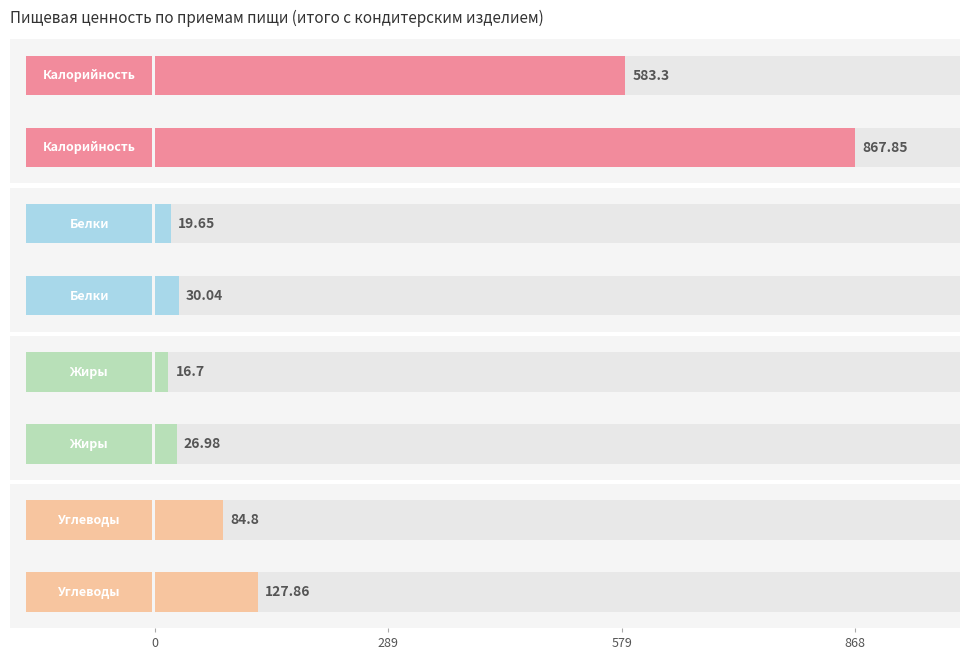

What is the spread (max minus min) of values at Обед?

840.9